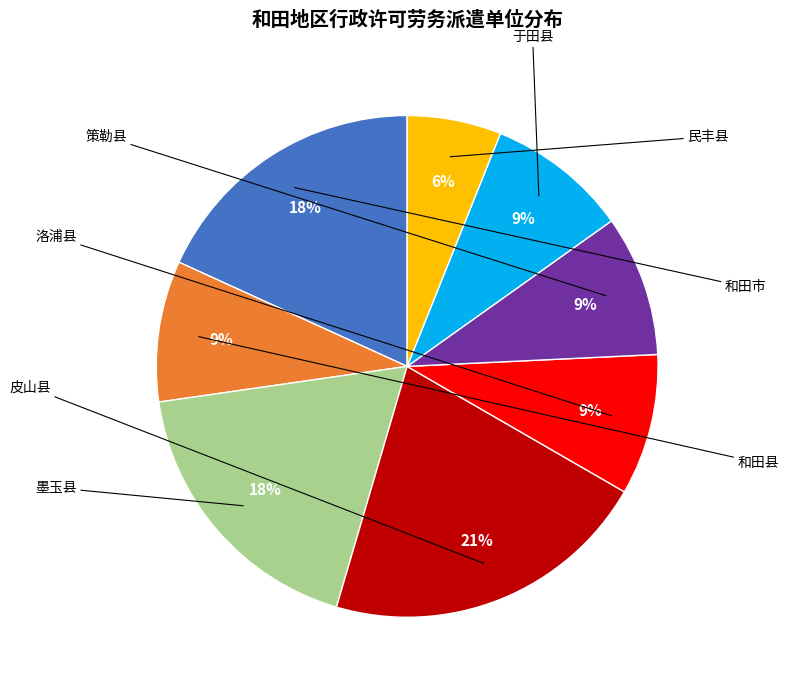

To the nearest percent, what is the average slice percentage?

12%